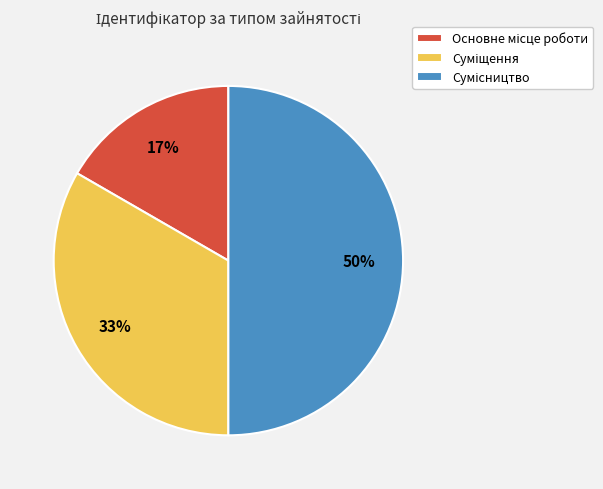

To the nearest percent, what is the difference between the largest and smallest slice percentages?

33%